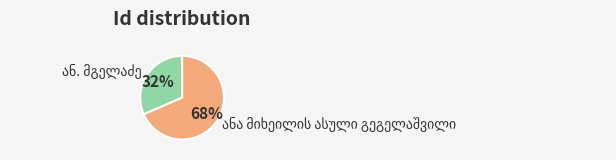

To the nearest percent, what is the average slice percentage?

50%